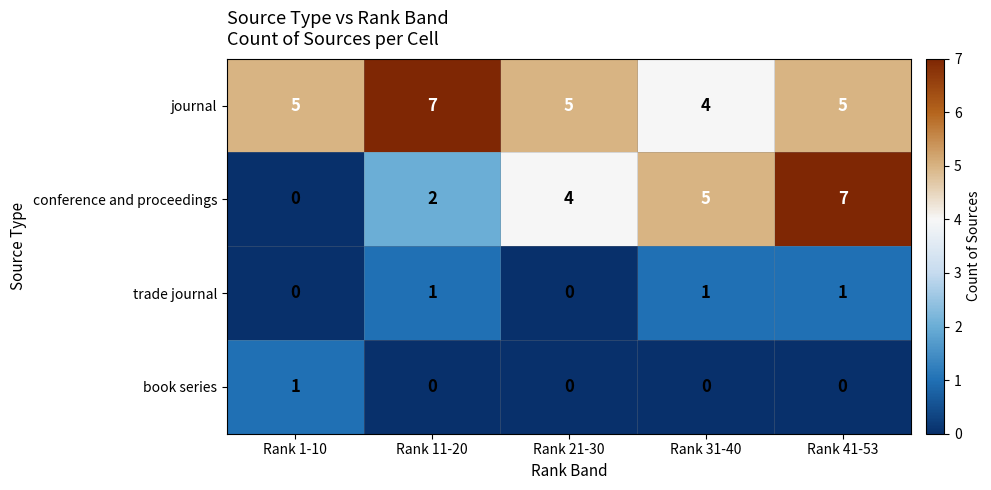

What is the total value across all series at Rank 41-53?

13